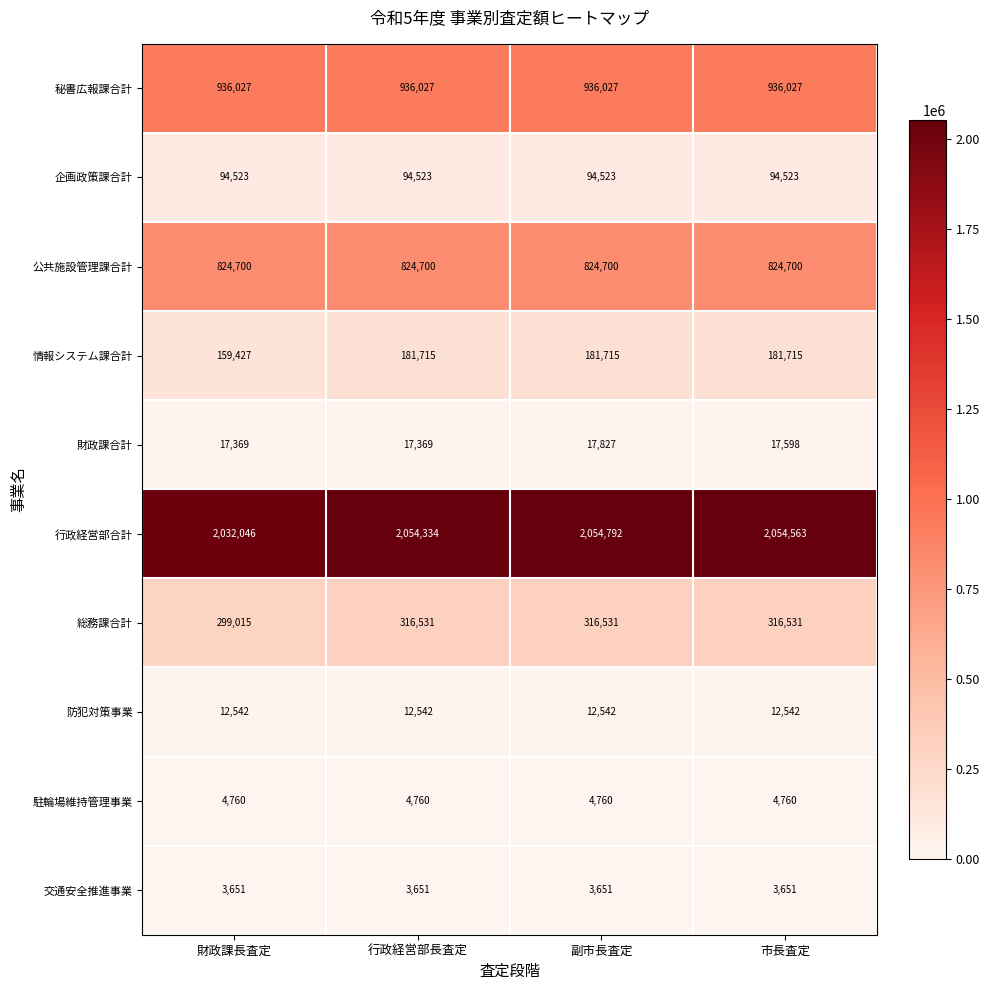

What is the maximum value for 秘書広報課合計?

936027